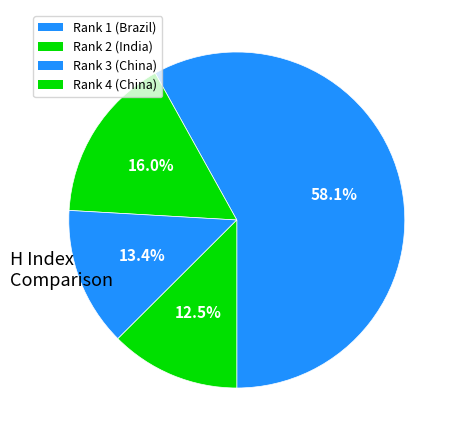

Between Rank 3 (China) and Rank 4 (China), which is larger?

Rank 3 (China)